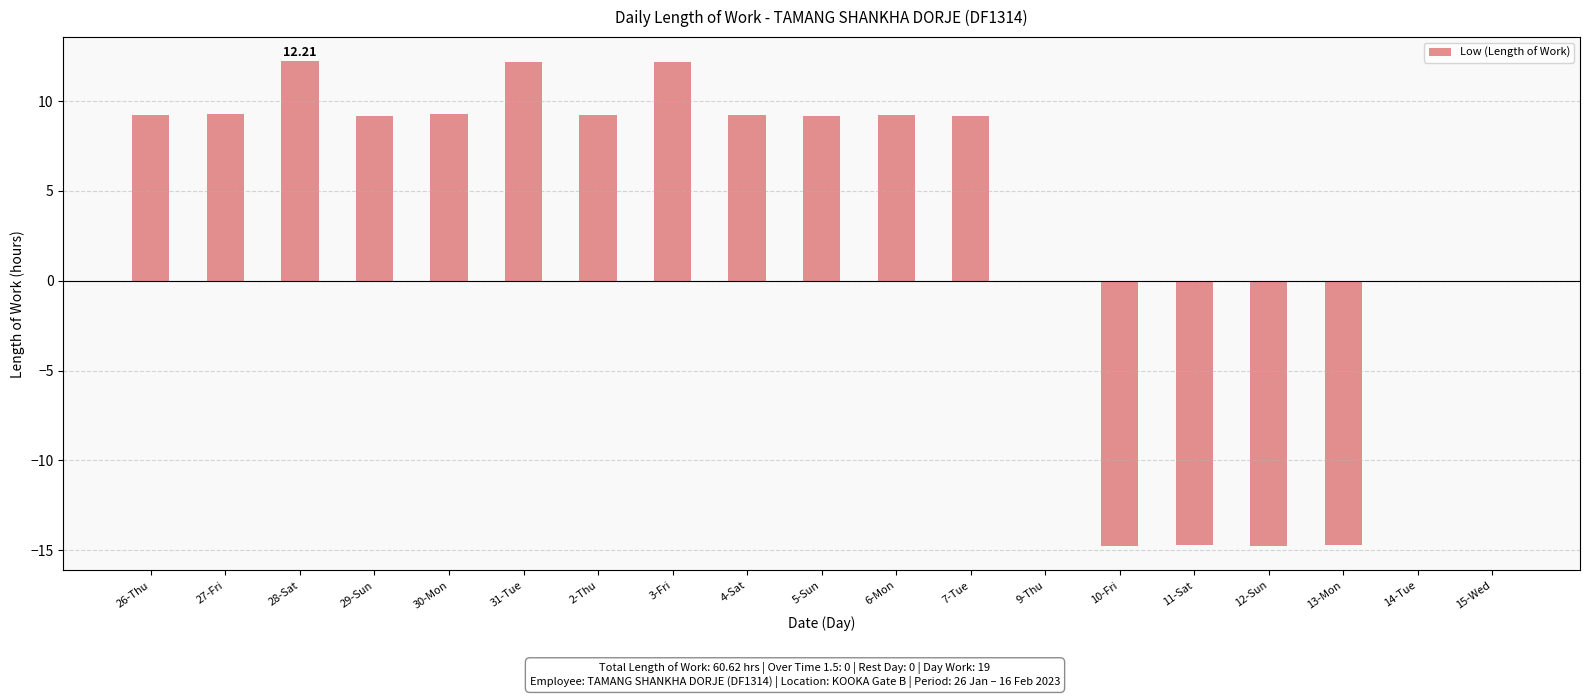

The value at 9-Thu is -18.6. True or false?

False